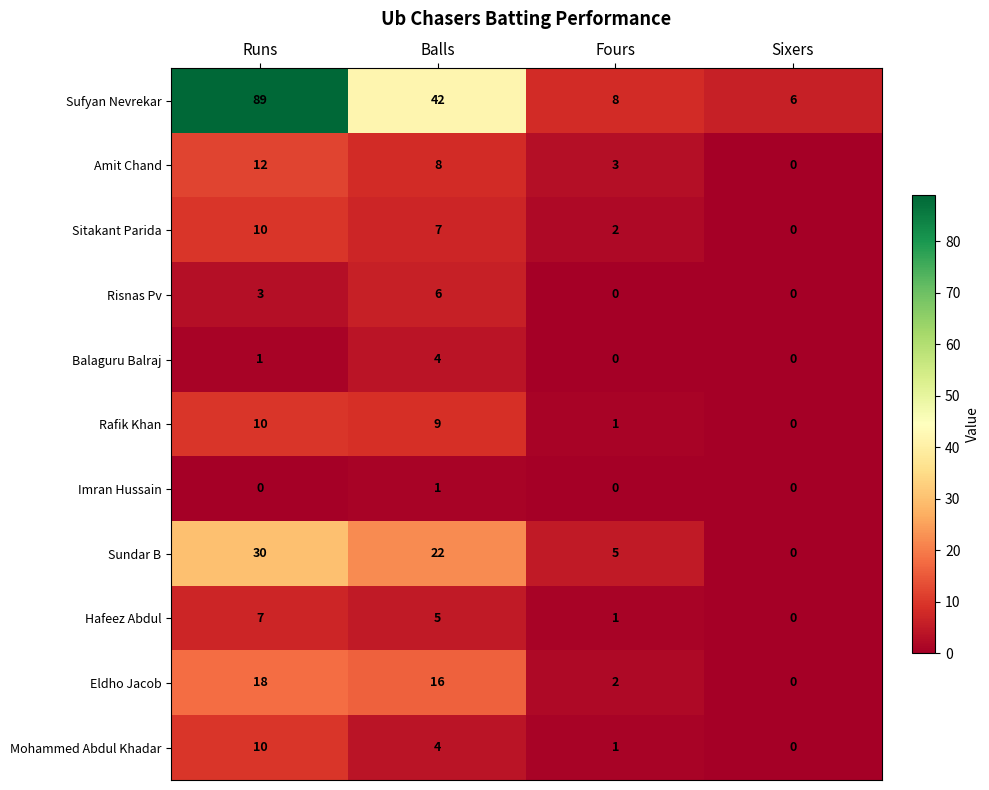

What is the maximum value shown in the chart?

89